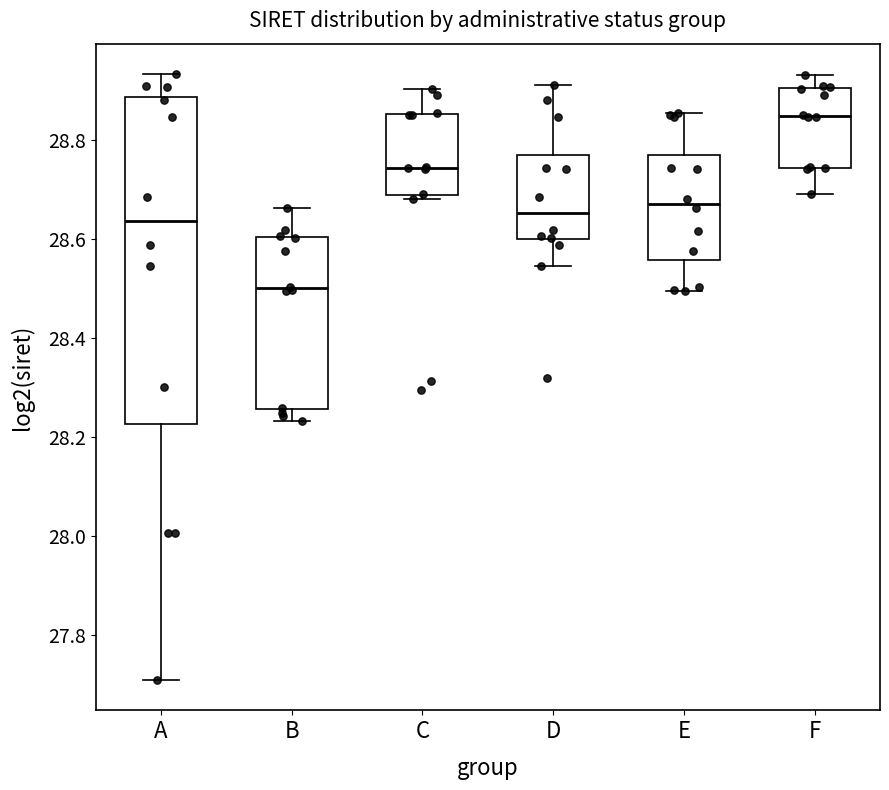

Which box's median line is the highest?

F